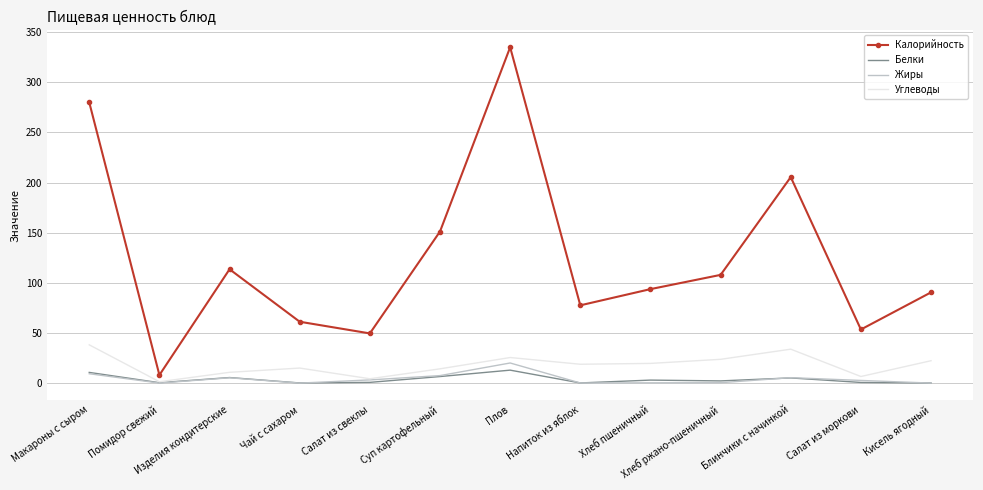

The value of Калорийность at Хлеб ржано-пшеничный is 108.0. True or false?

True